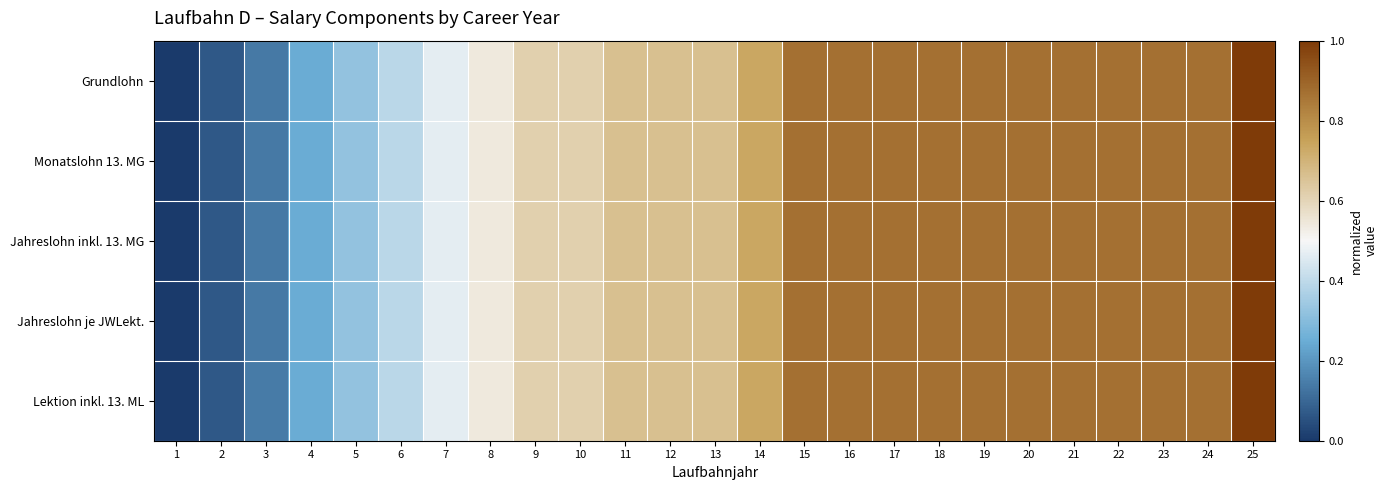

What is the total value across all series at 12?

3.3